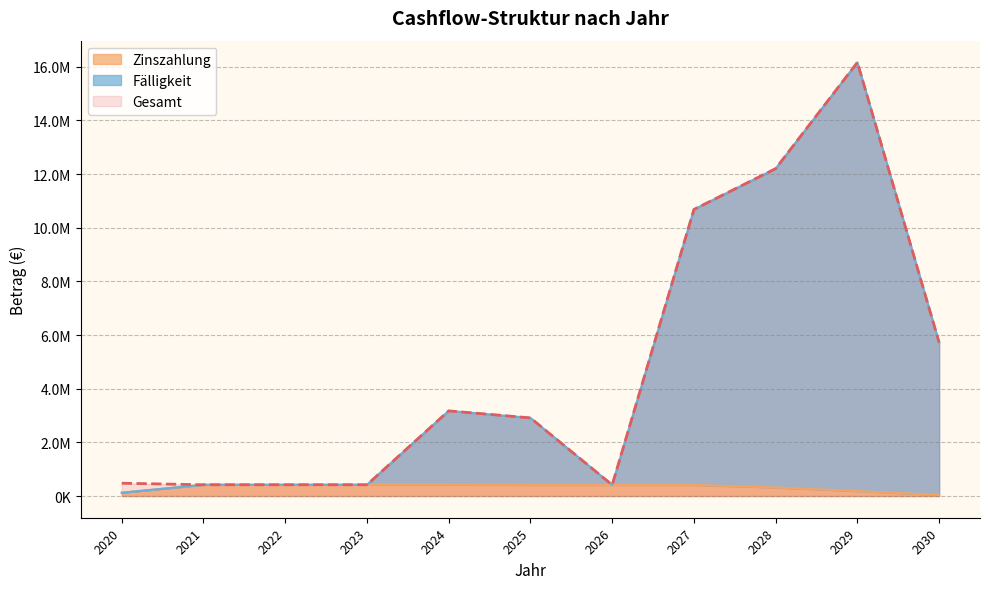

What is the difference between the Gesamt values at 2030 and 2028?

6481725.0